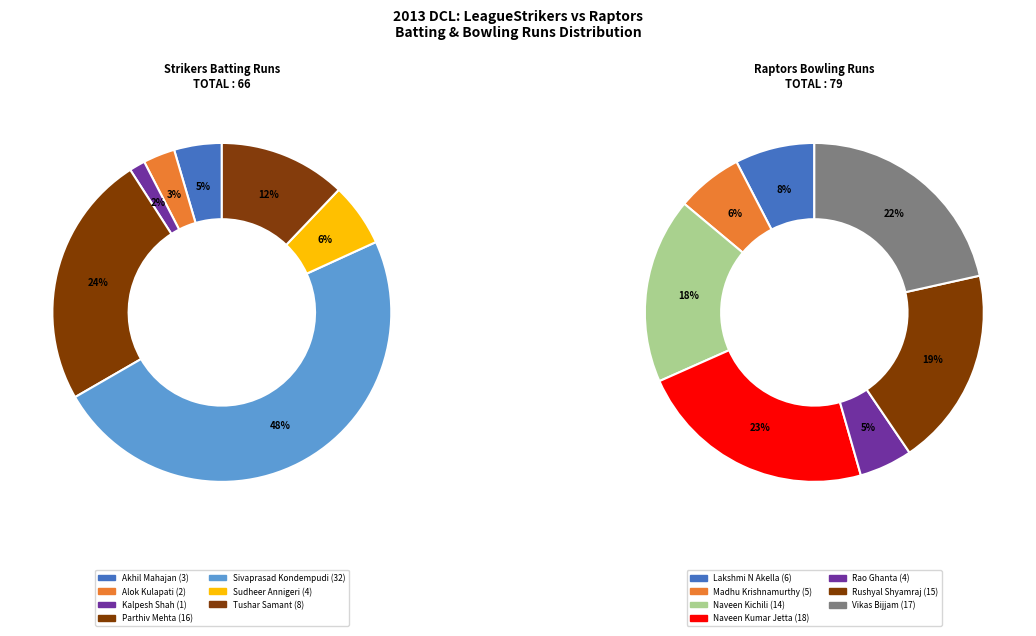

Between Kalpesh Shah and Alok Kulapati, which is larger?

Alok Kulapati